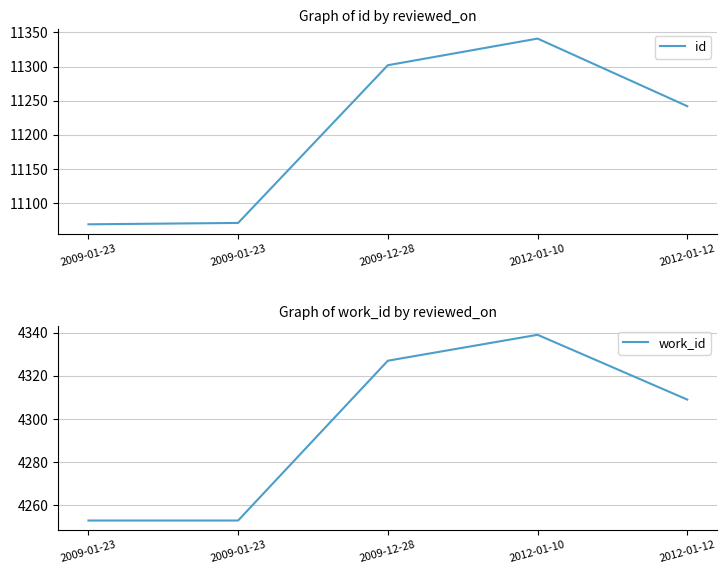

True or false: id and work_id cross at least once.

False